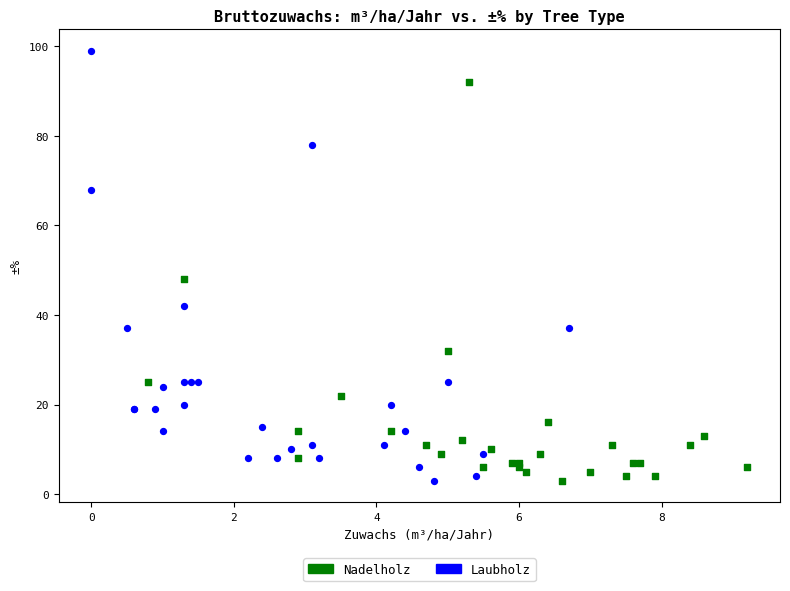

Which series has the largest Y range (max minus min)?

Laubholz